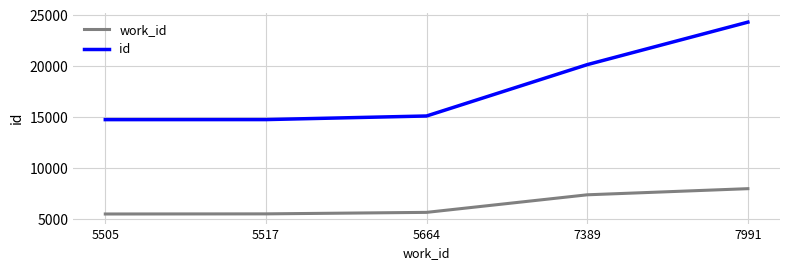

Is it true that id equals 3135 at 5664?

False